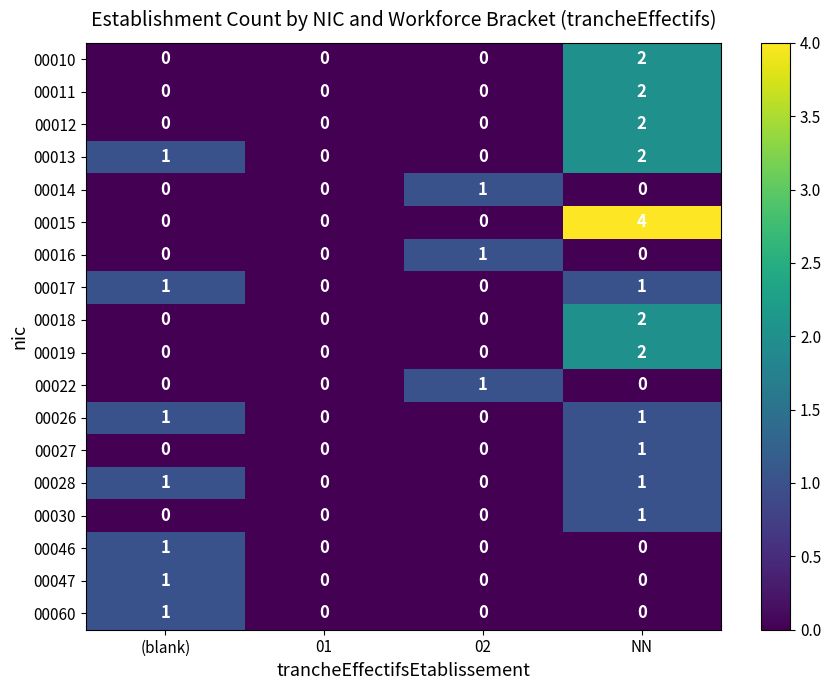

At which category is the sum across all series the highest?

NN